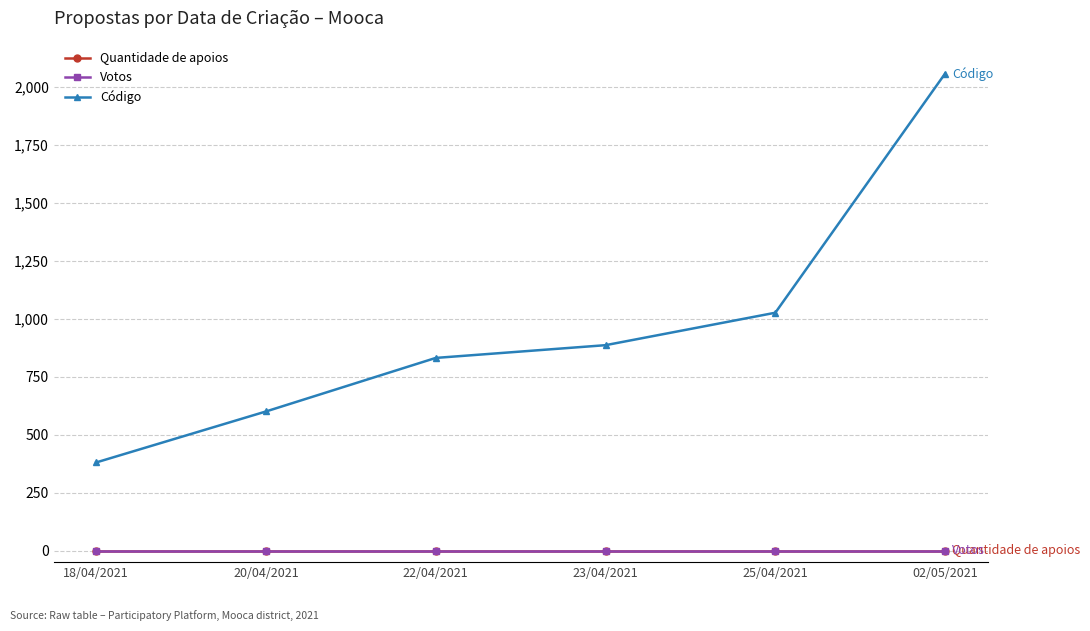

At which category is the sum across all series the highest?

02/05/2021